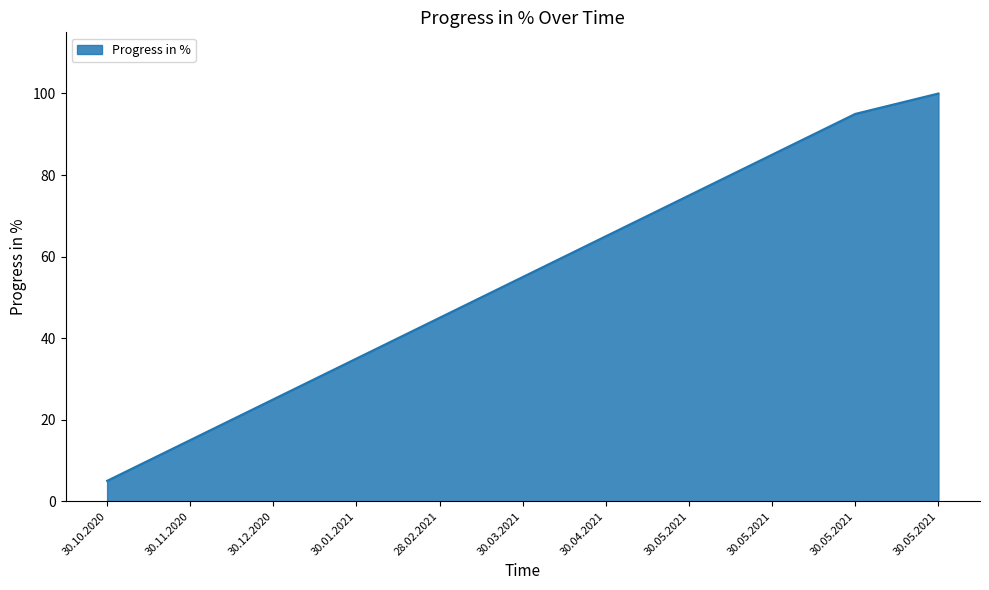

What is the smallest value displayed?

5